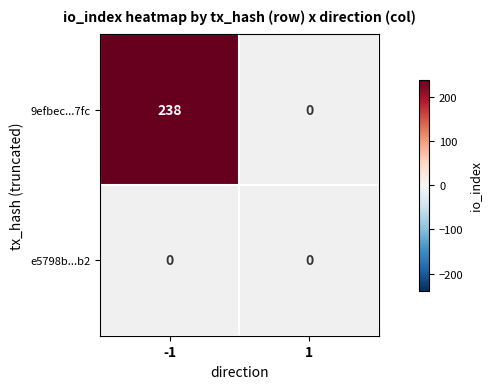

Which has a higher value, 1 or -1?

-1